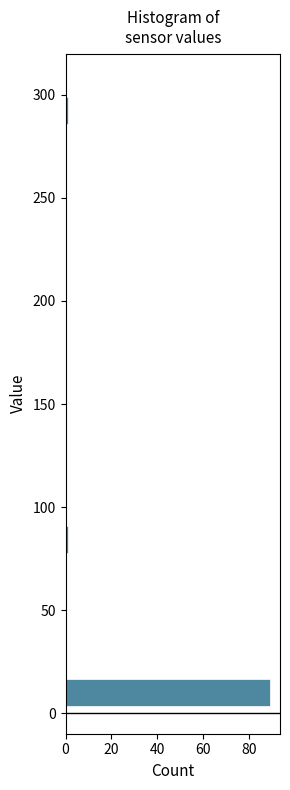

Read against the y-axis, roughly where is the centre of the longest bar?

10